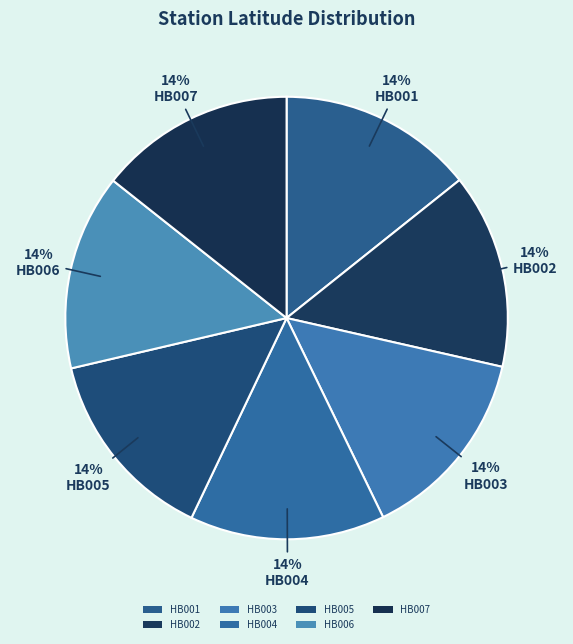

Rank the categories by value from highest to lowest.

HB007, HB006, HB001, HB003, HB005, HB004, HB002